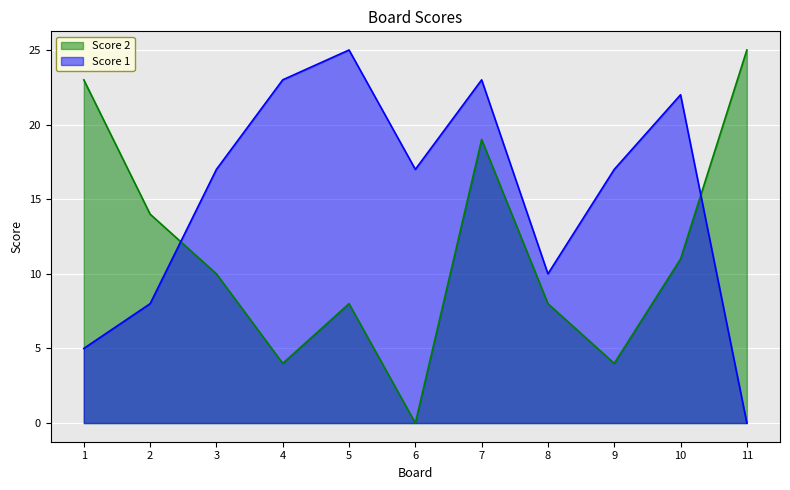

At which category does Score 1 reach its first local valley?

6